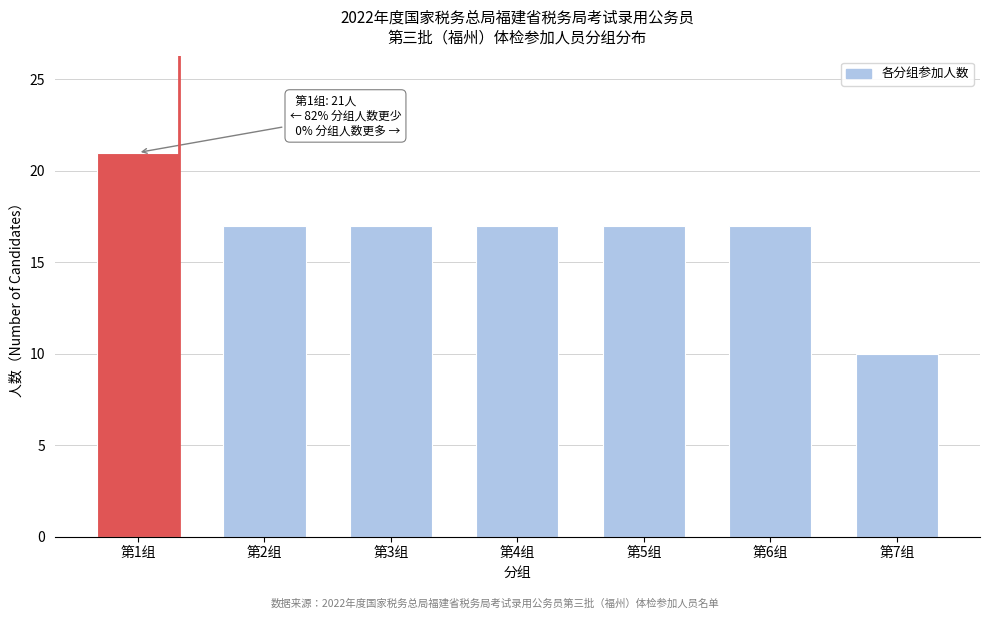

Reading left to right, transcribe all the data shown in this chart.

21	17	17	17	17	17	10